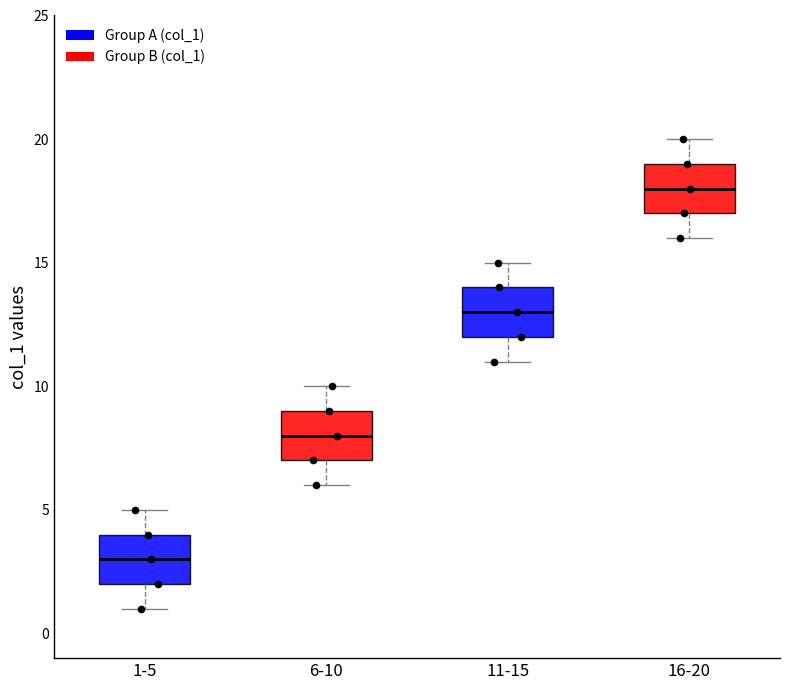

Reading left to right, read every box against the y-axis: the position of its median line, the range the box covers, and the ends of its whiskers. The values are not printed on the chart, so give them approximately, as read against the axis.

1-5: median 3, box 2 to 4, whiskers 1 to 5
6-10: median 8, box 7 to 9, whiskers 6 to 10
11-15: median 13, box 12 to 14, whiskers 11 to 15
16-20: median 18, box 17 to 19, whiskers 16 to 20